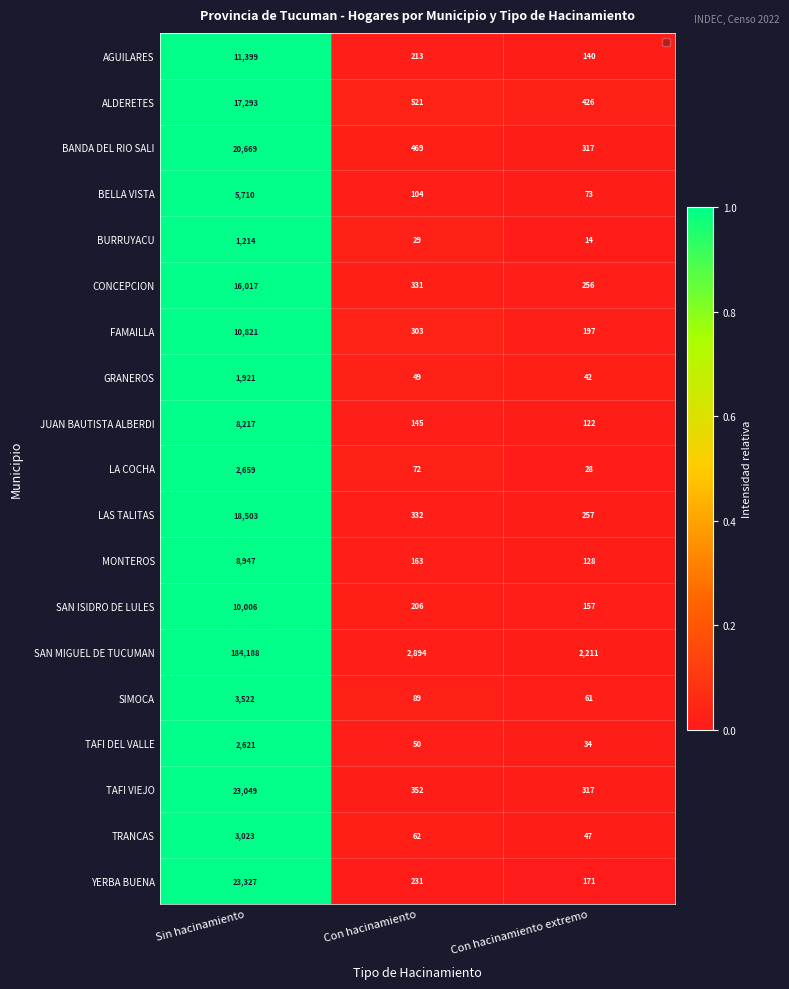

Which series changed the most between Sin hacinamiento and Con hacinamiento?

SAN MIGUEL DE TUCUMAN